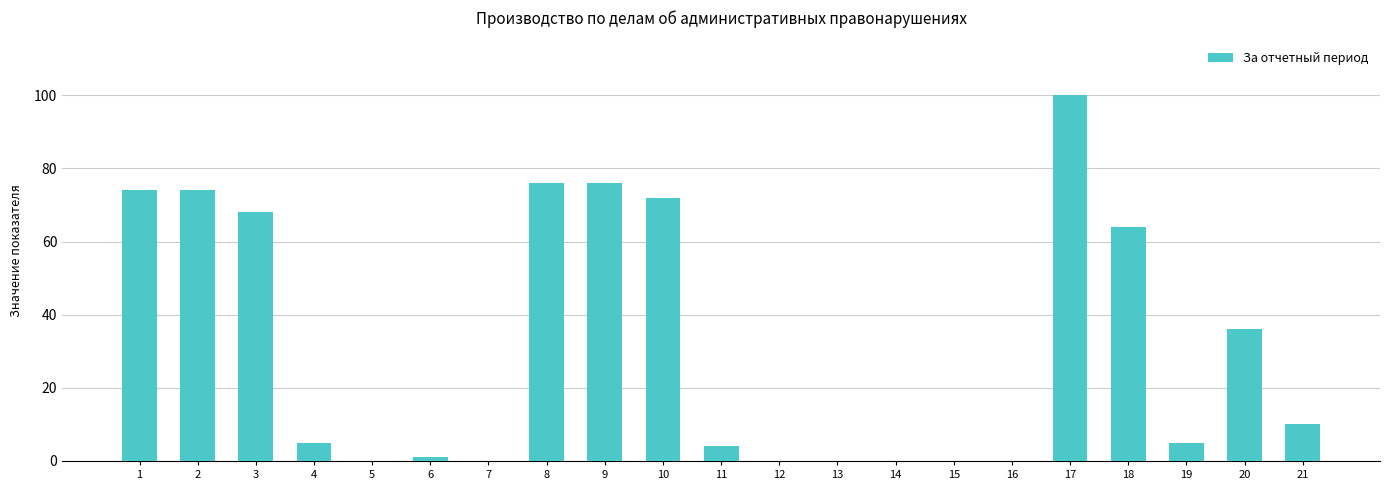

Which label corresponds to the largest value in the chart?

17